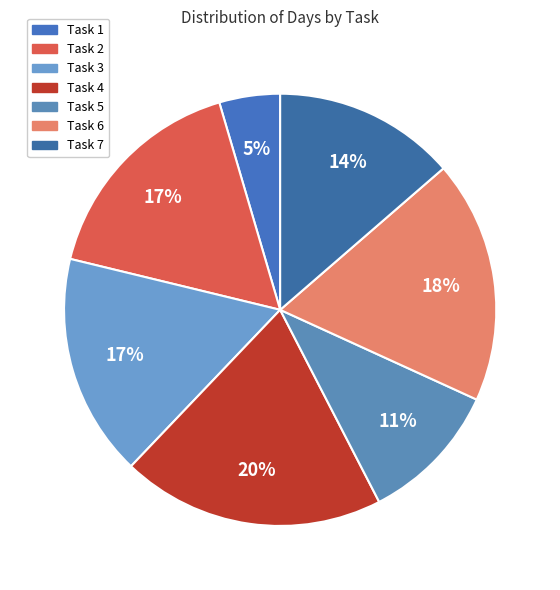

What is the largest slice in the pie chart?

Task 4